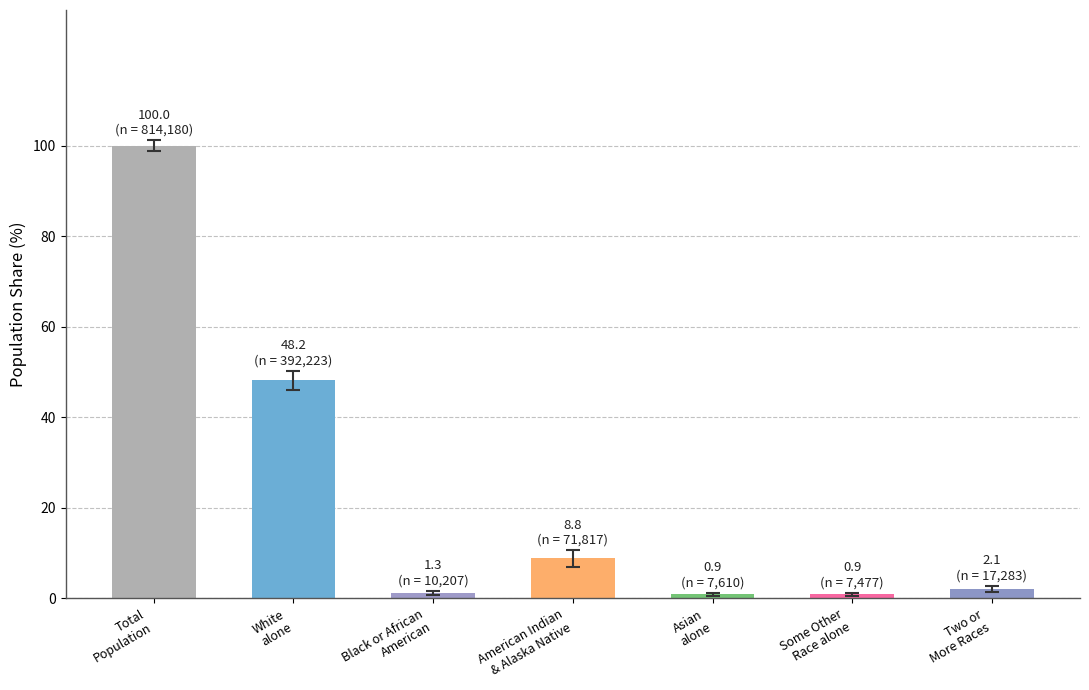

Between American Indian
& Alaska Native and Some Other
Race alone, which is larger?

American Indian
& Alaska Native